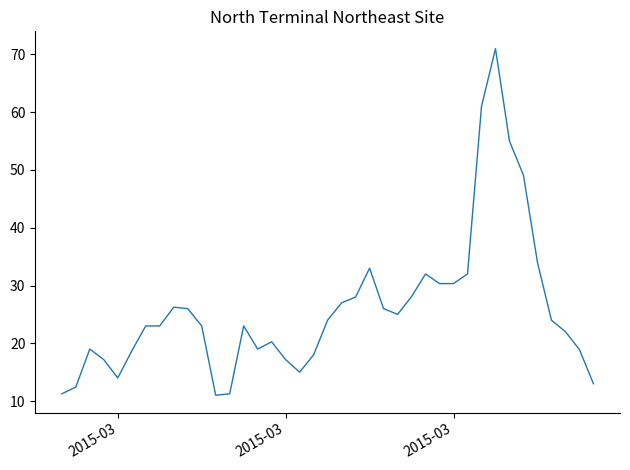

What is the greatest value displayed?

71.0